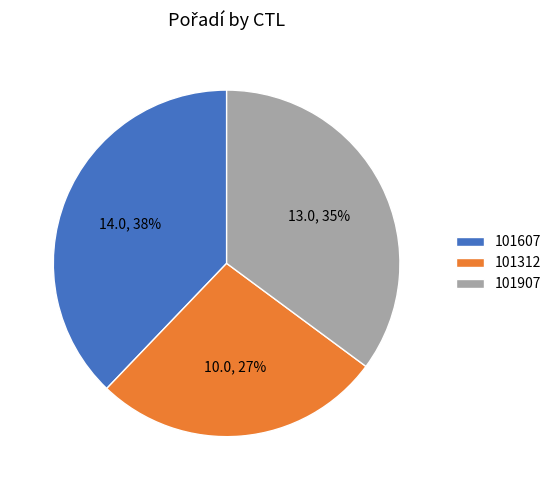

What is the smallest slice in the pie chart?

101312